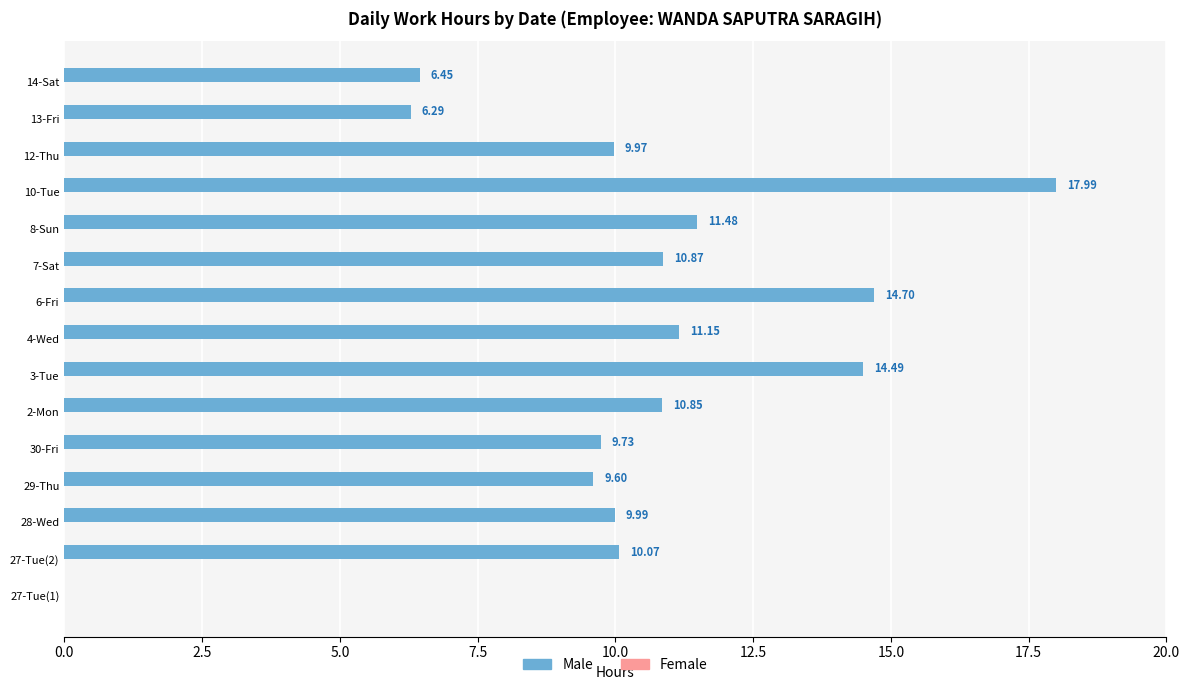

What is the sum of all values?

153.6